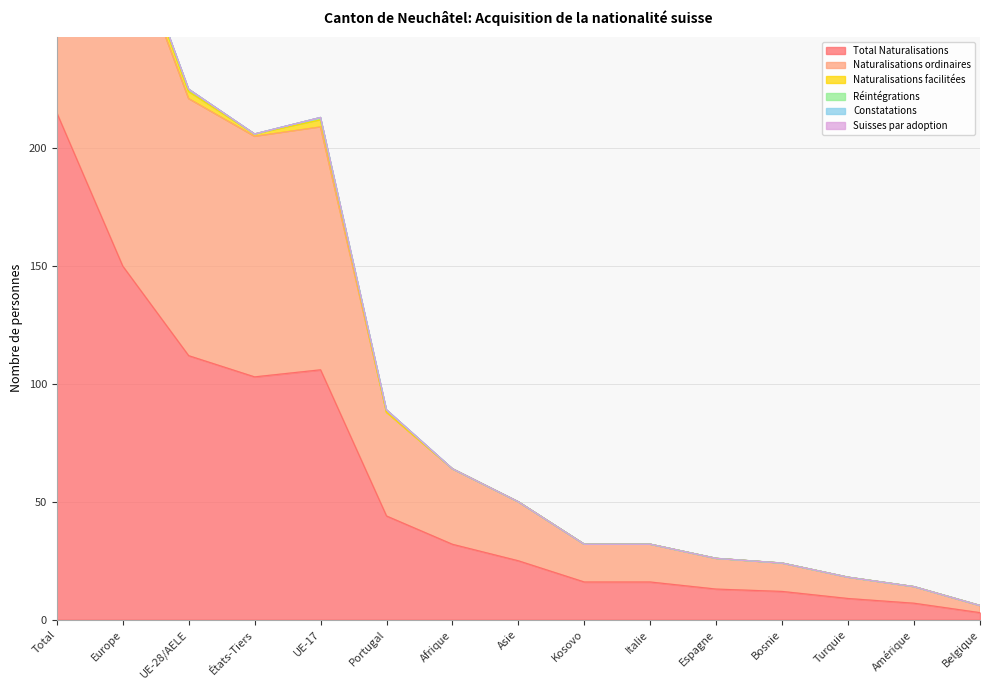

True or false: Constatations has a value of 0 at Italie.

True